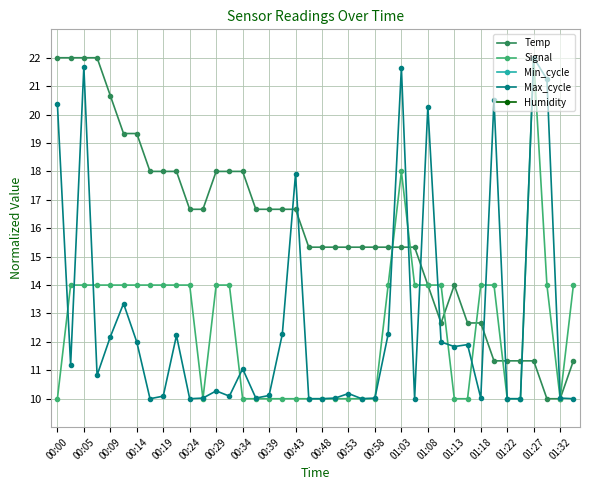

Where is Max_cycle nearest to the value 16?

00:43